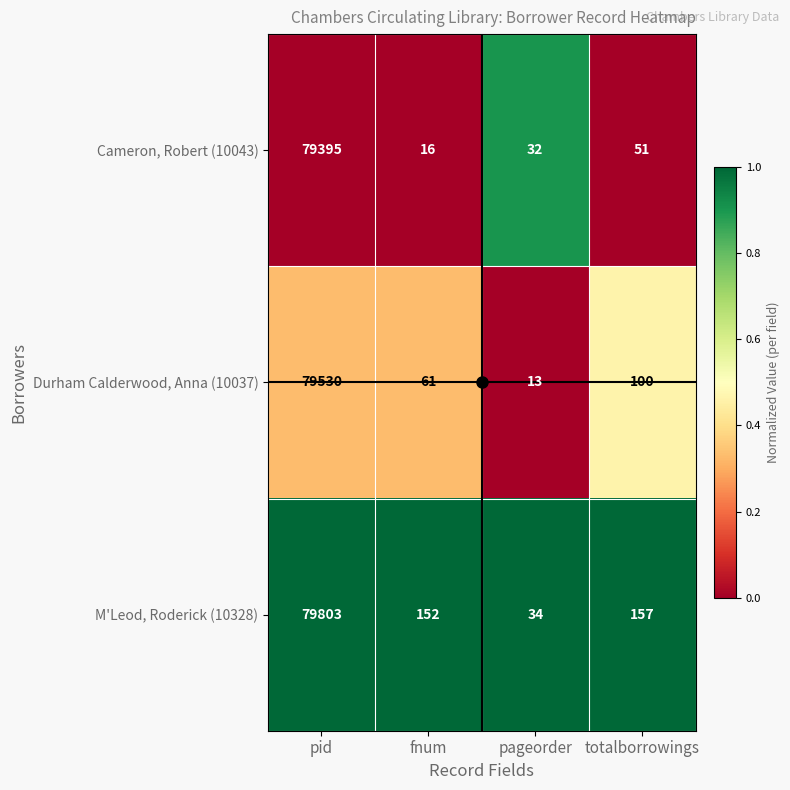

Where is Cameron, Robert (10043) nearest to the value 39705?

totalborrowings